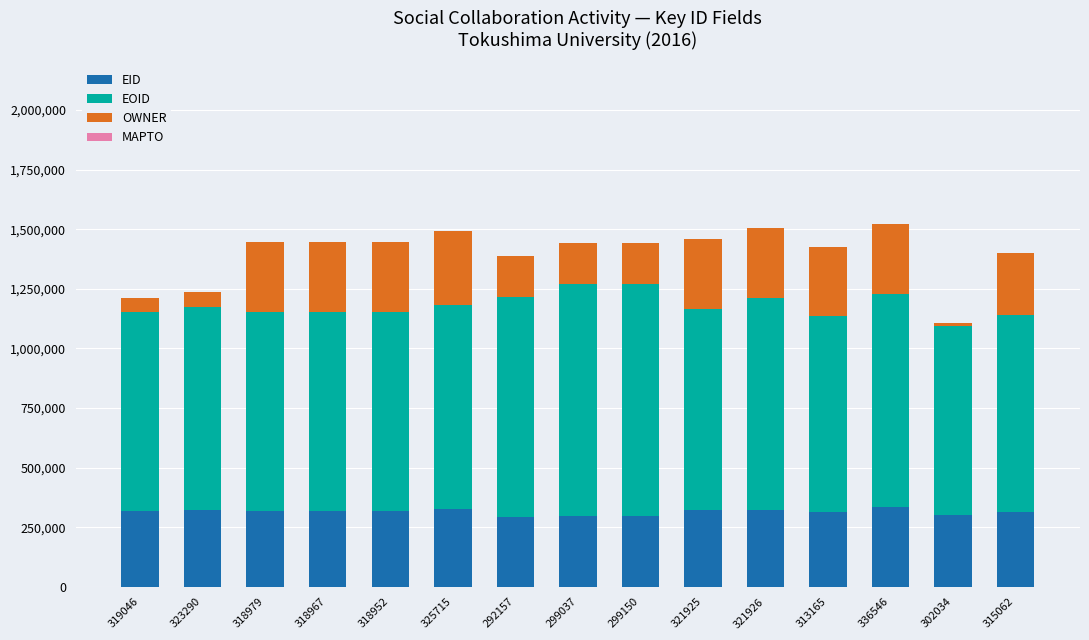

The value of EID at 323290 is 323290. True or false?

True